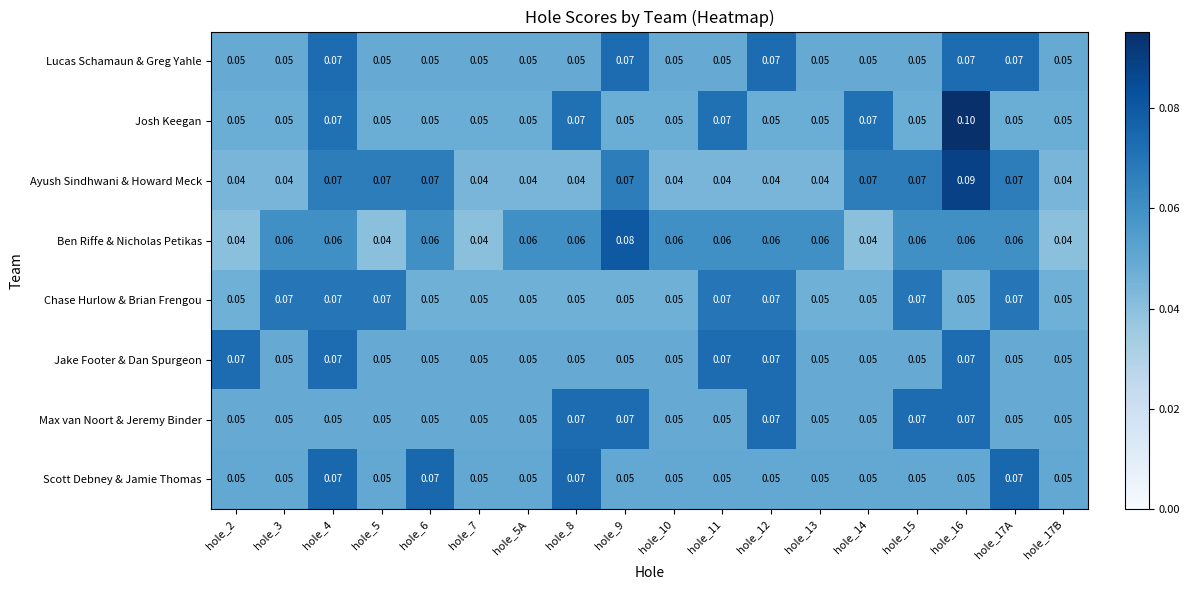

Between hole_11 and hole_17A, which series saw the biggest shift?

Ayush Sindhwani & Howard Meck